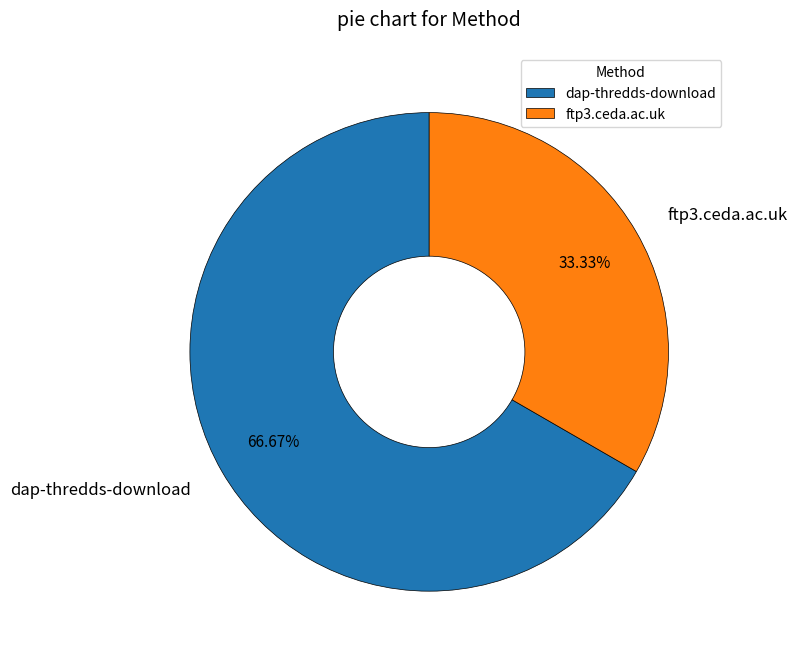

To the nearest percent, what is the combined percentage of ftp3.ceda.ac.uk and dap-thredds-download?

100%